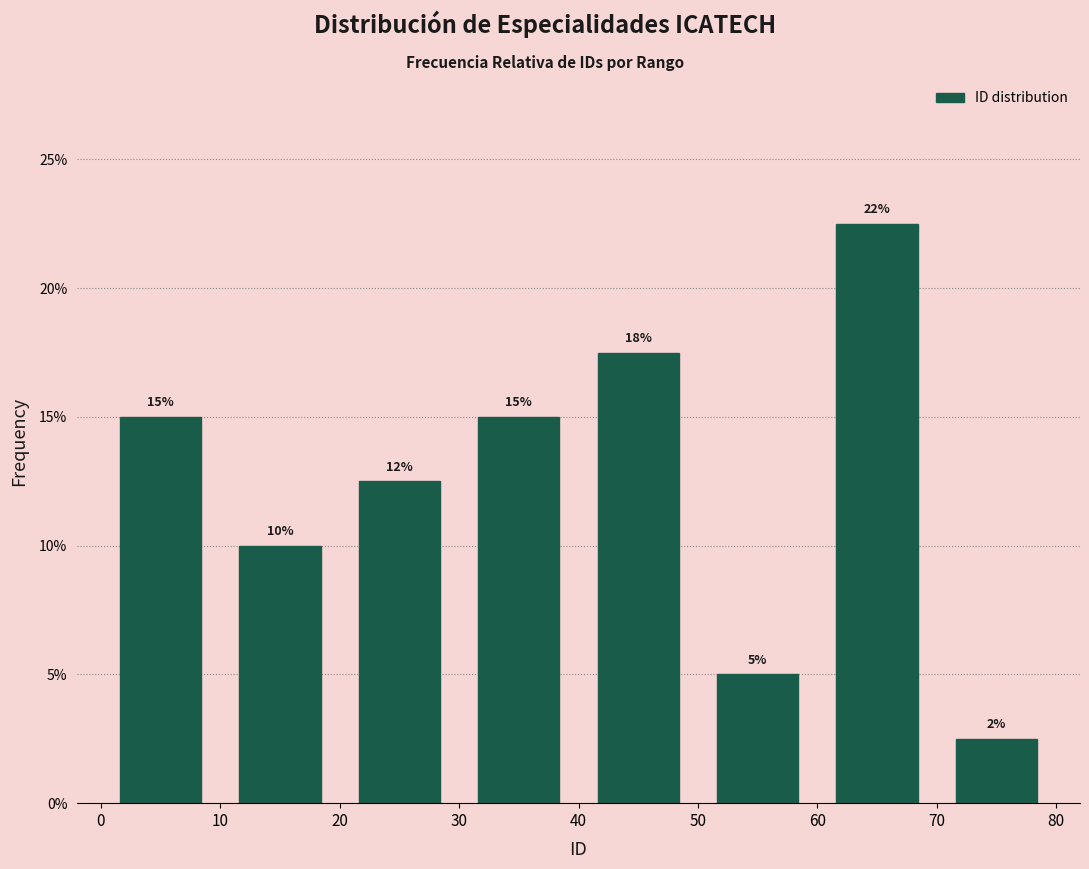

Which range on the x-axis has the tallest bar?

60 to 70